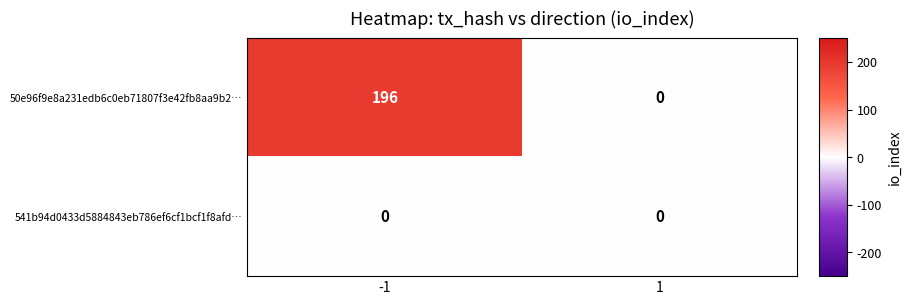

The 50e96f9e8a231edb6c0eb71807f3e42fb8aa9b2… series shows 0 at 1. True or false?

True